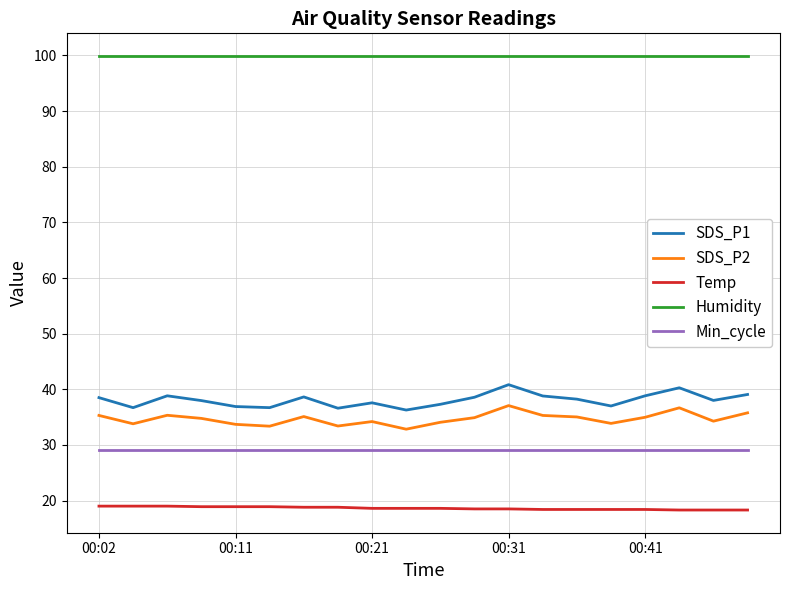

At how many categories does at least one series exceed 85?

20